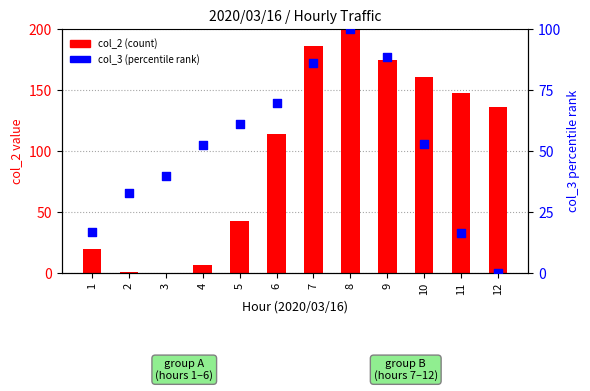

What are all the series names shown in the legend?

col_2 (count), col_3 (percentile rank)